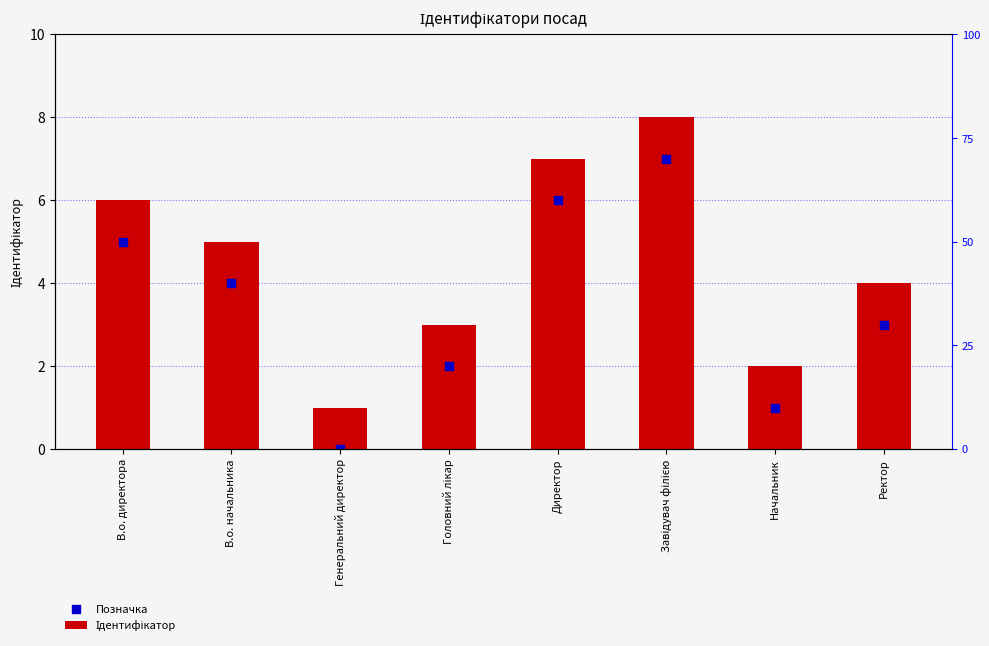

Which series reaches the maximum Y coordinate?

Ідентифікатор